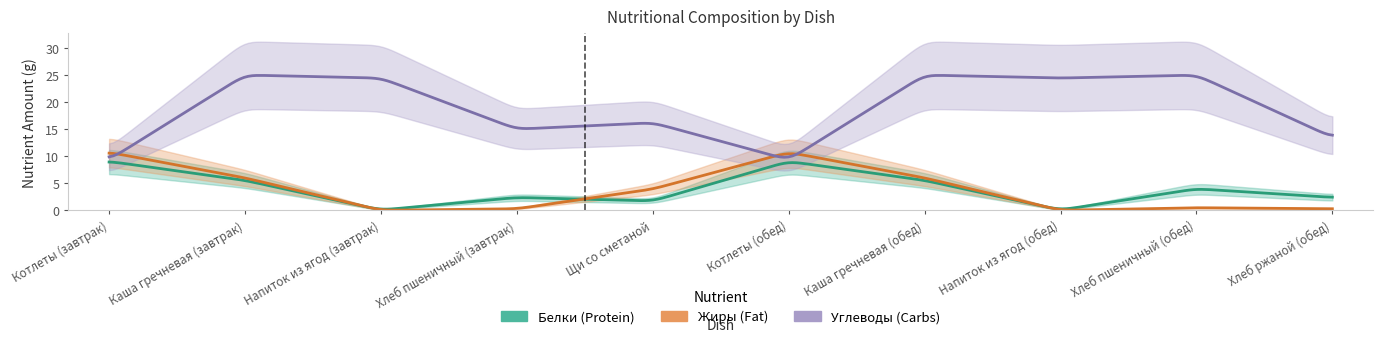

Between Хлеб пшеничный (завтрак) and Хлеб ржаной (обед), which series saw the biggest shift?

Углеводы